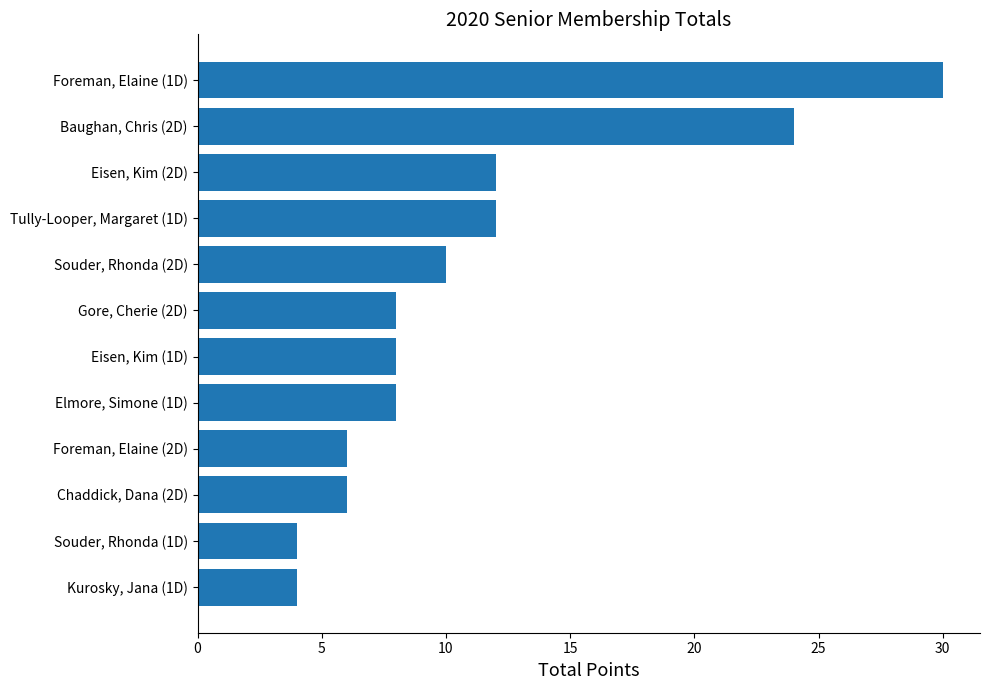

Count the number of categories in the chart.

12